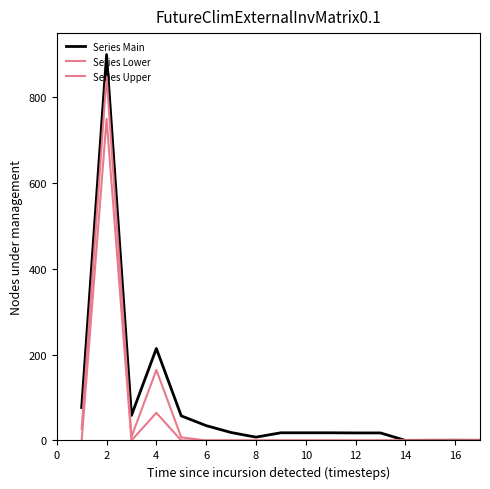

How many lines are shown in the chart?

3